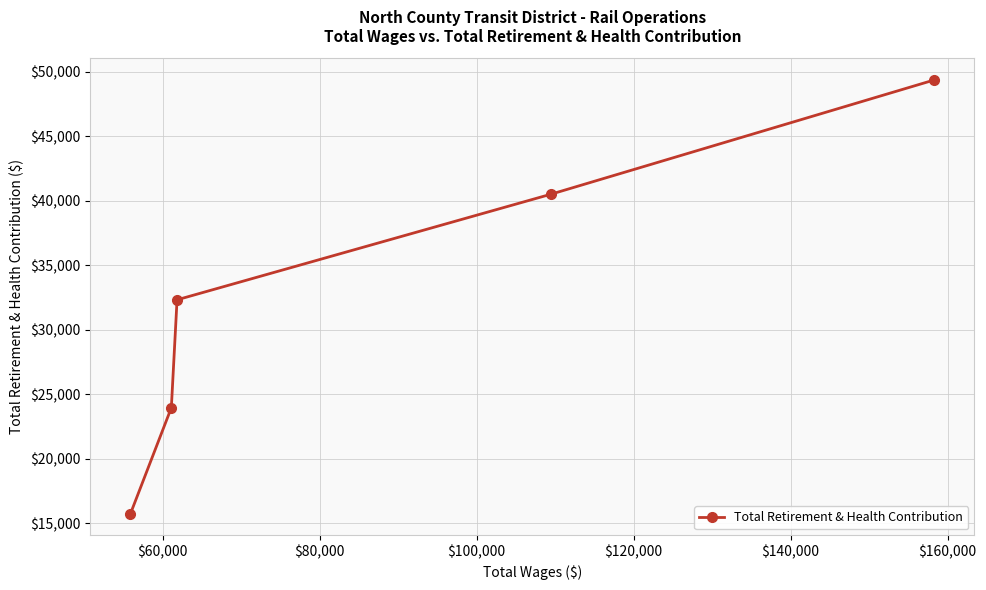

What is the difference between the maximum and minimum values?

33618